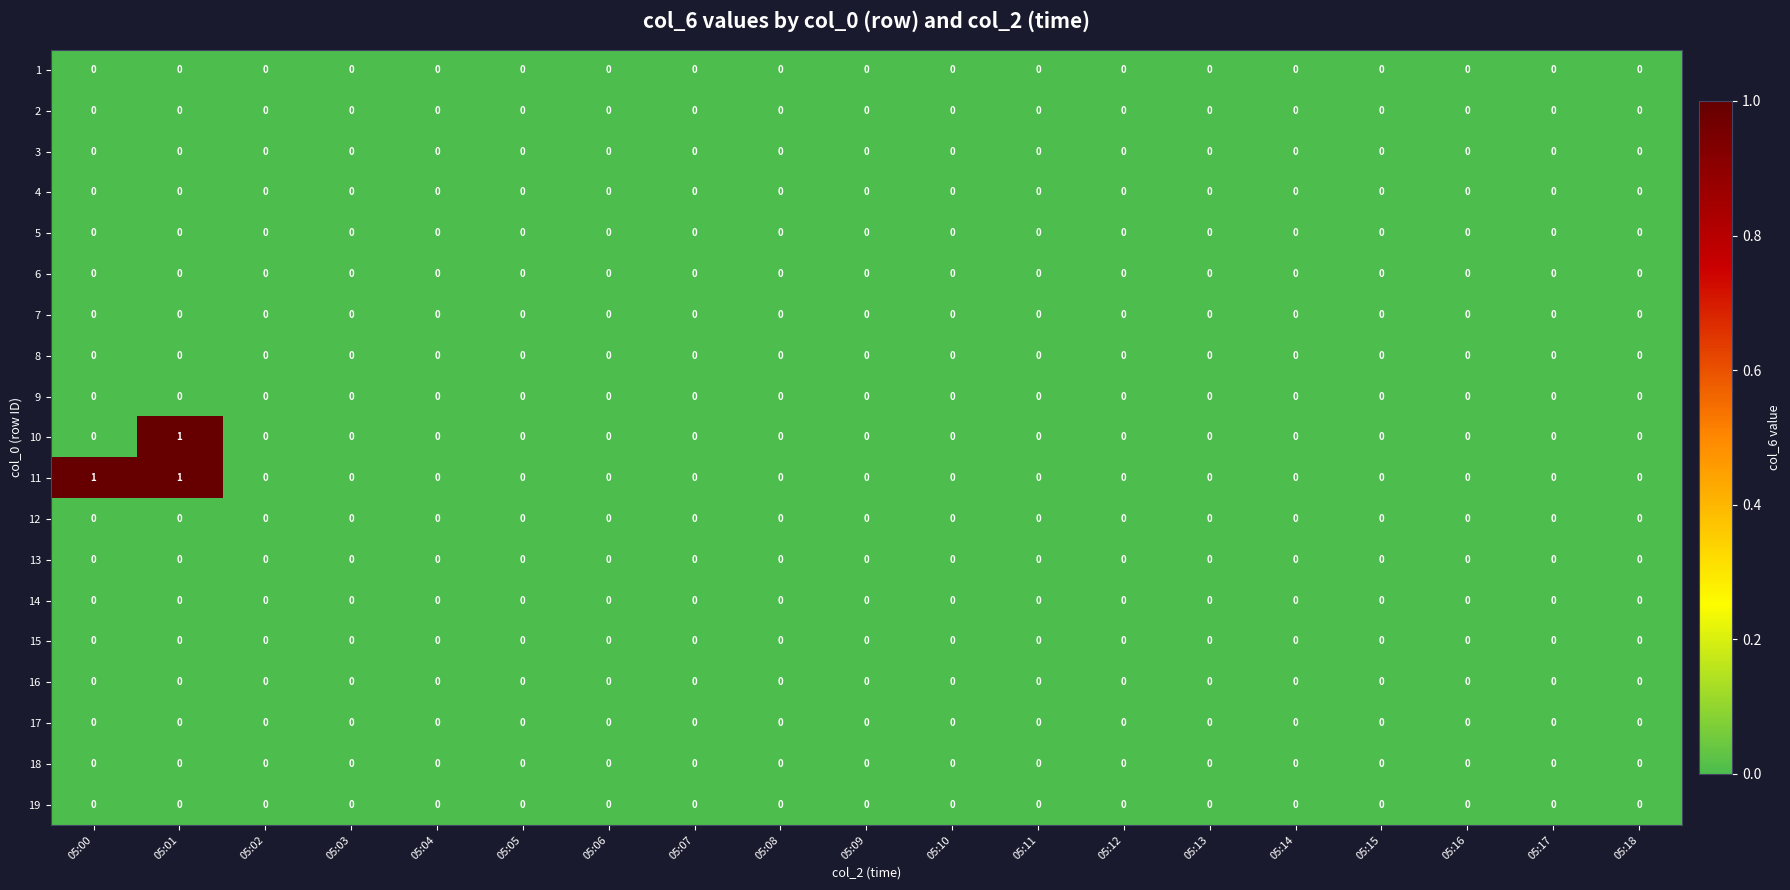

At which category is the sum across all series the highest?

05:01